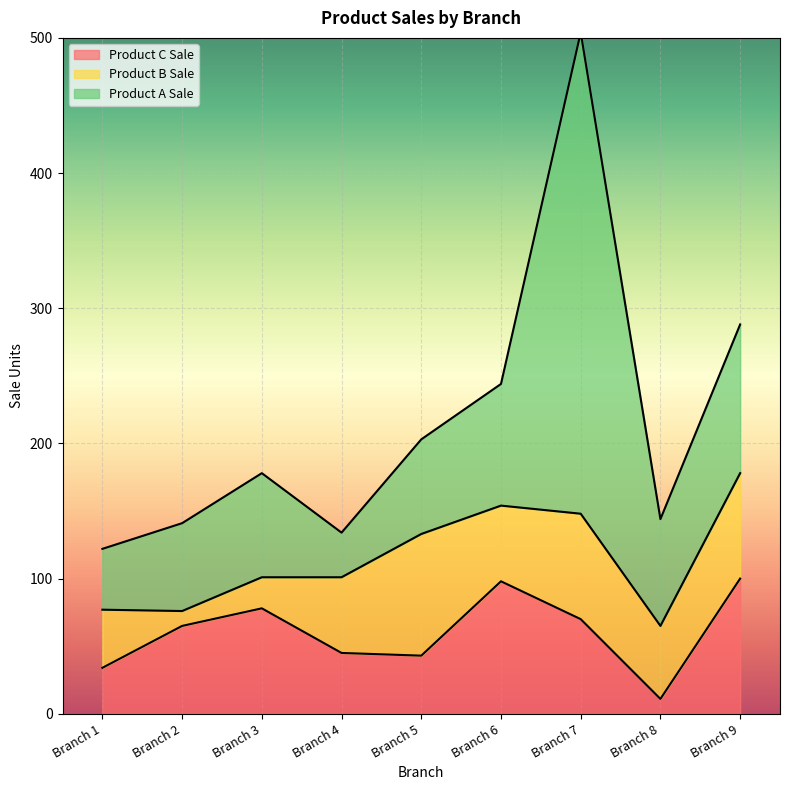

True or false: Product A Sale has a value of 79 at Branch 8.

True